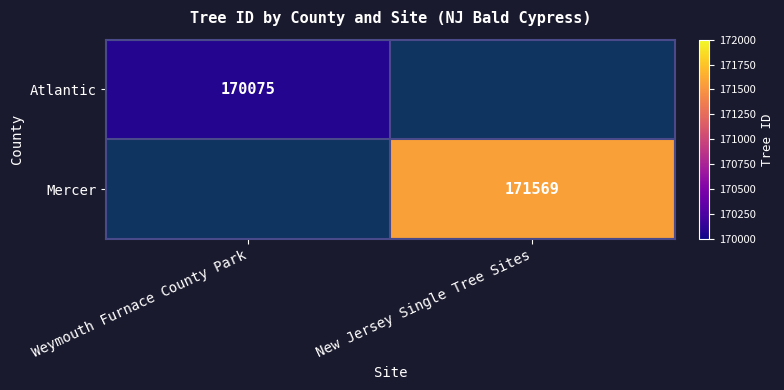

What is the maximum value shown in the chart?

171569